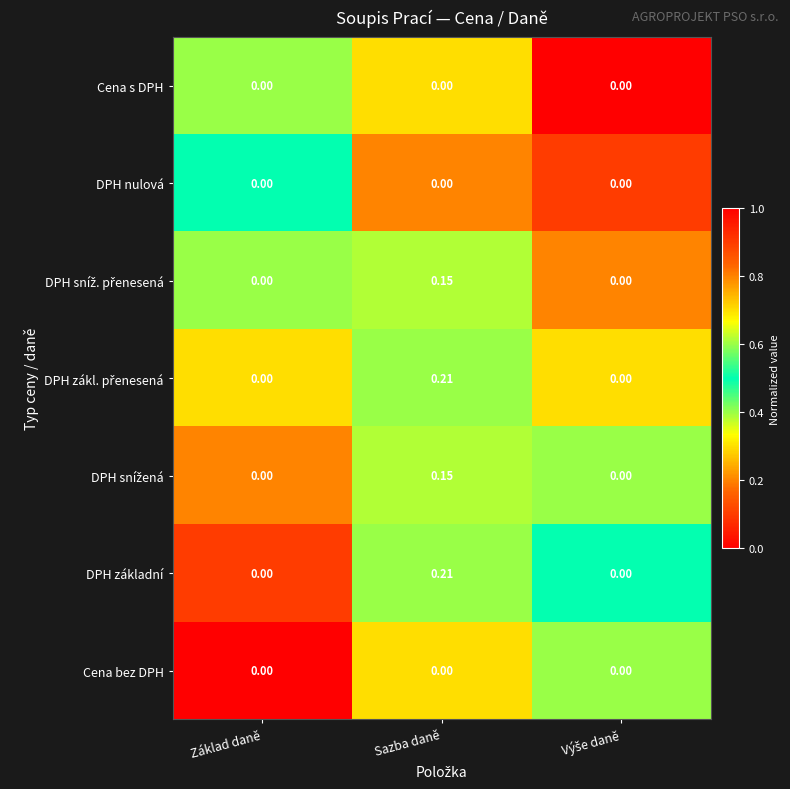

At which category does the chart reach its peak across all series?

Sazba daně